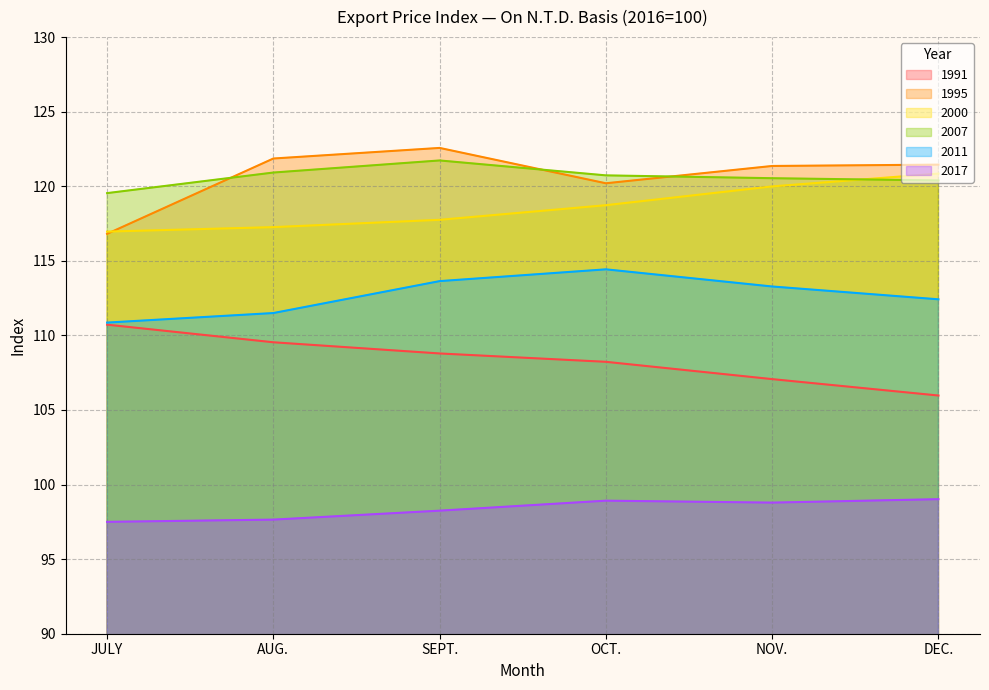

What value does the 1991 series have at NOV.?

107.1